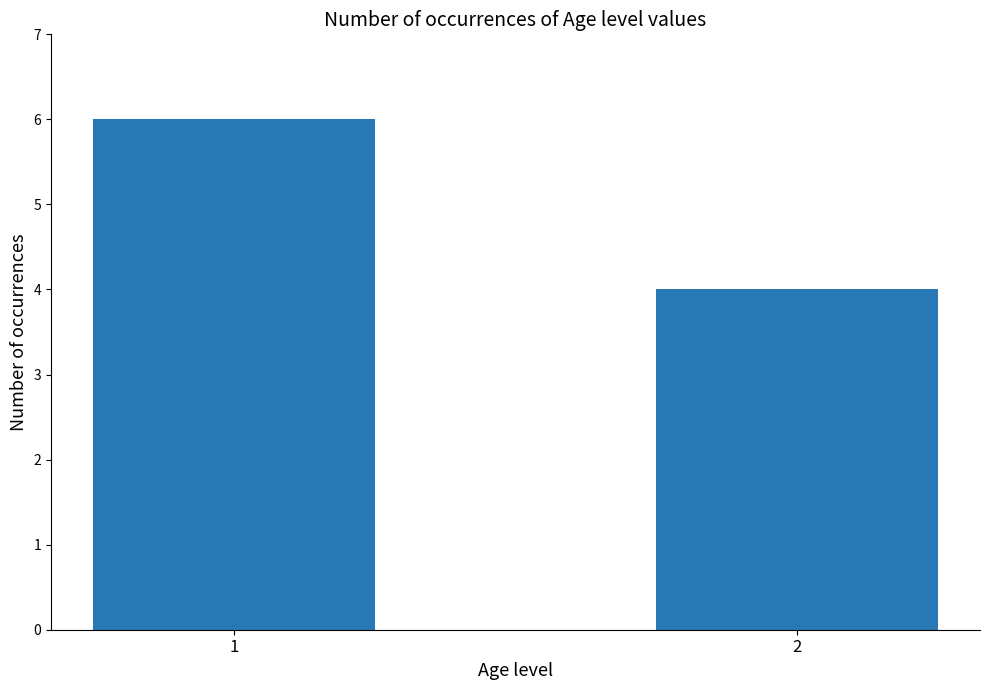

True or false: the data shows 2 at 2.

False